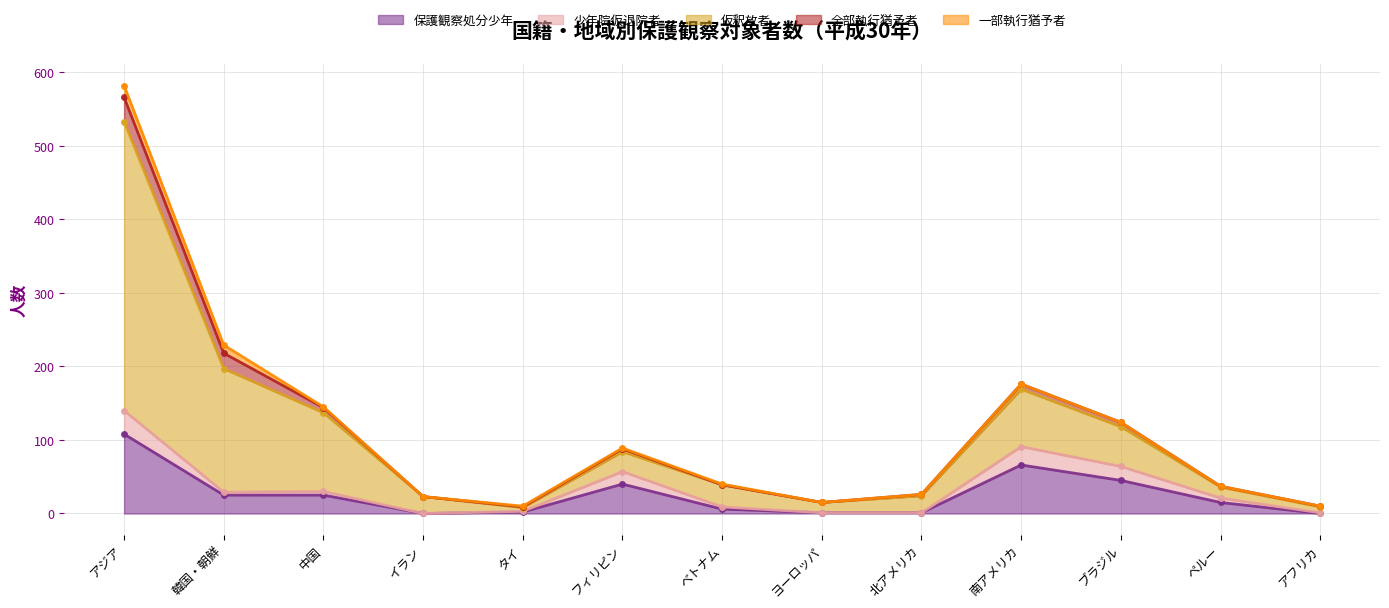

True or false: 少年院仮退院者 and 仮釈放者 intersect in this chart.

False